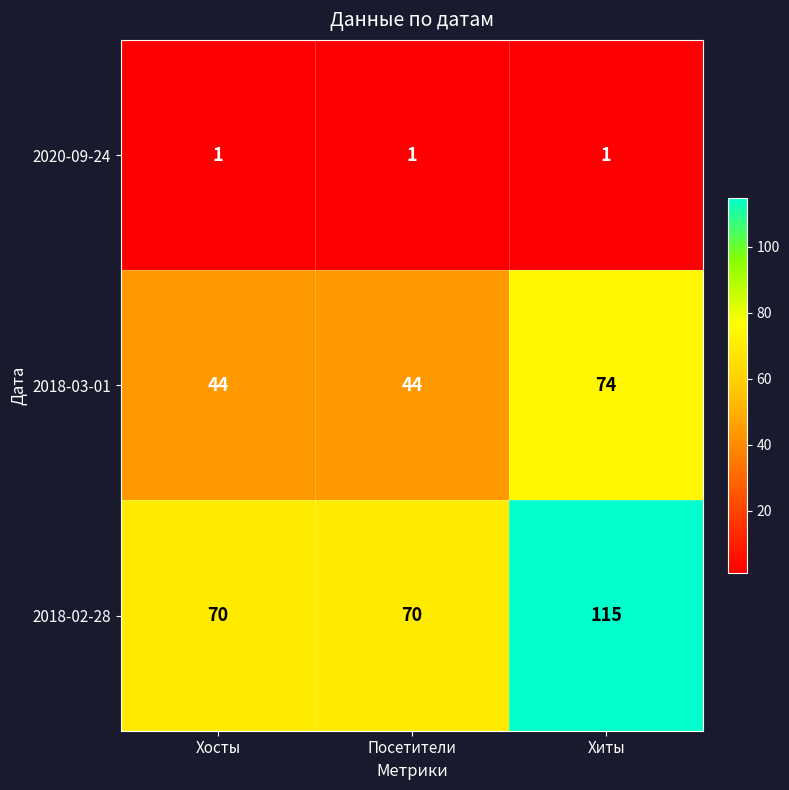

Is it true that 2018-02-28 equals 109 at Хосты?

False